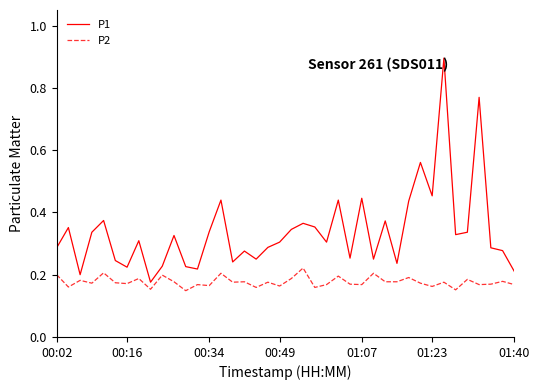

True or false: P2 and P1 cross at least once.

False